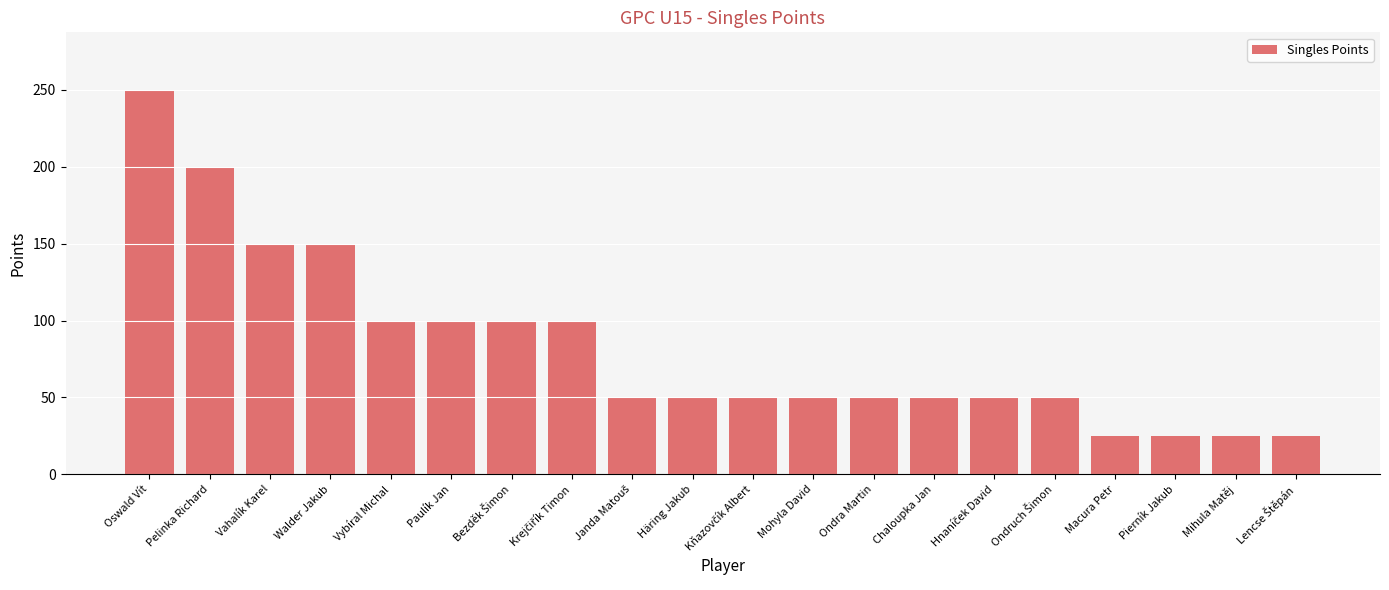

What is the value of the 12th bar from the left?

50